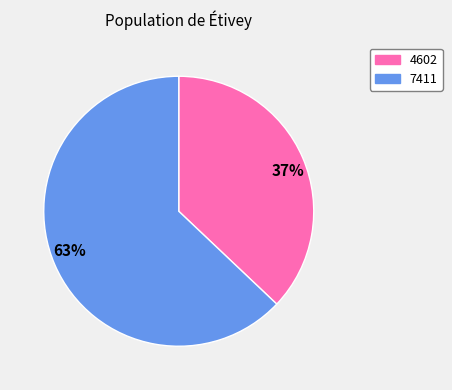

True or false: 63% accounts for 63% of the total.

True